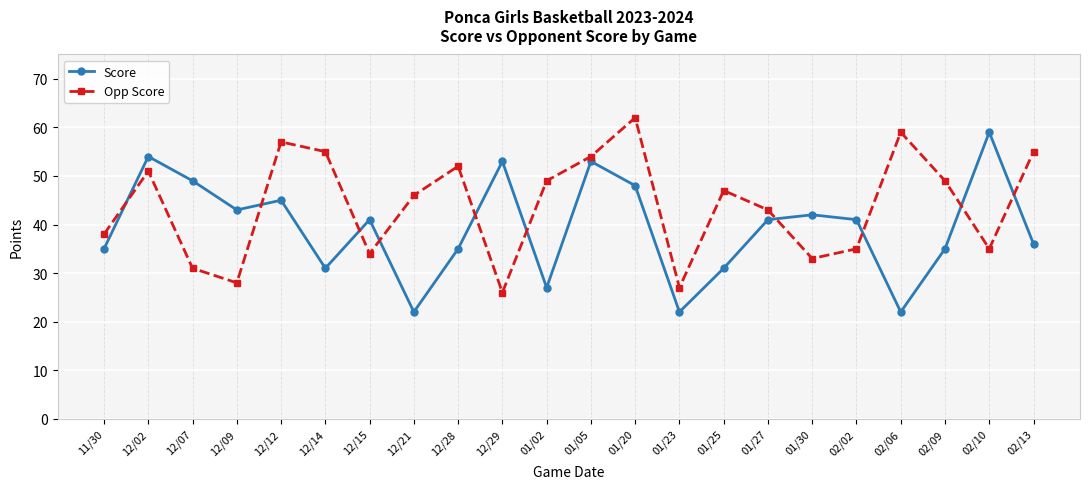

What is the maximum value for Score?

59